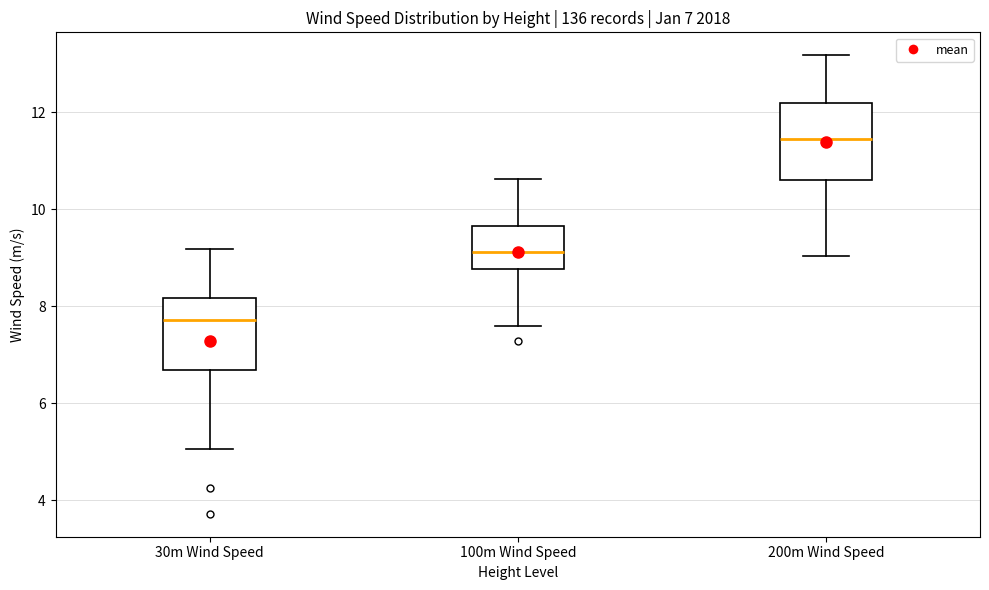

Which box's median line is the highest?

200m Wind Speed